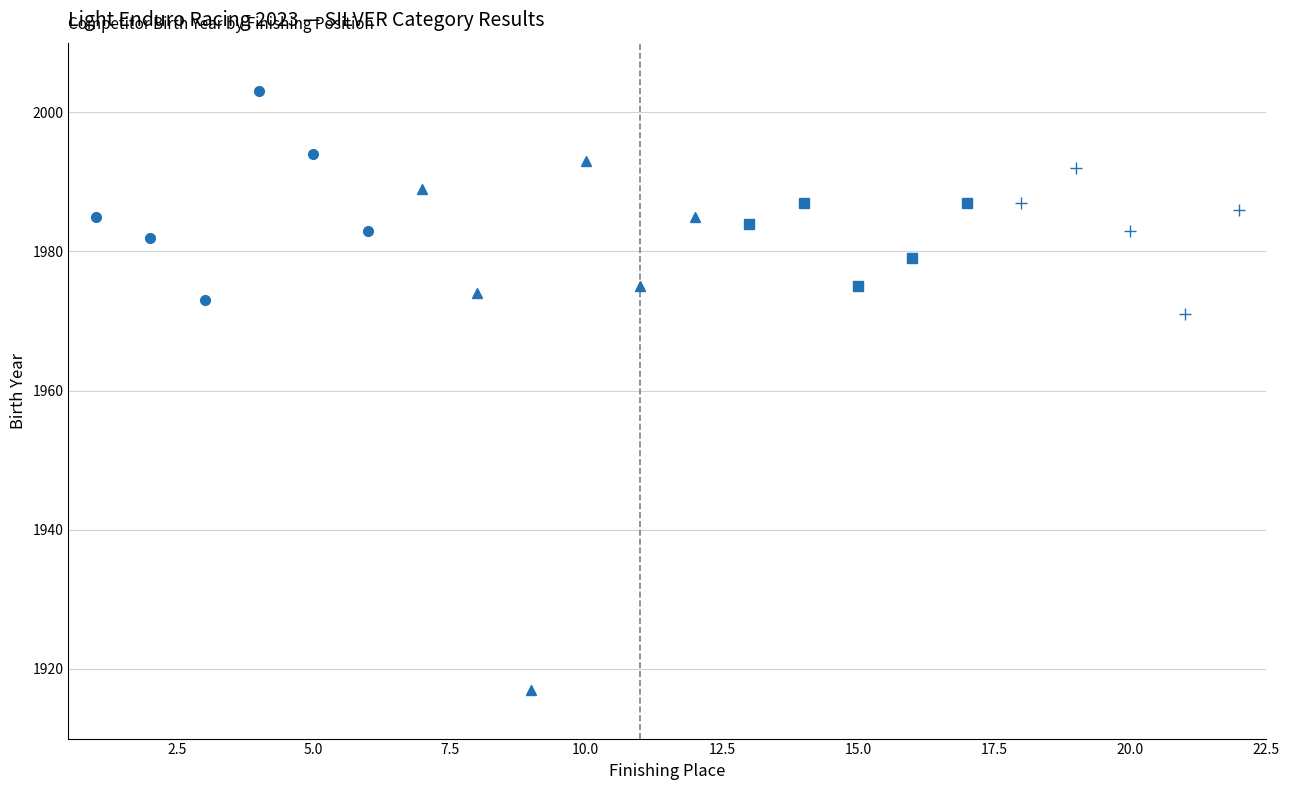

Is it true that the value at 10 is 1162?

False